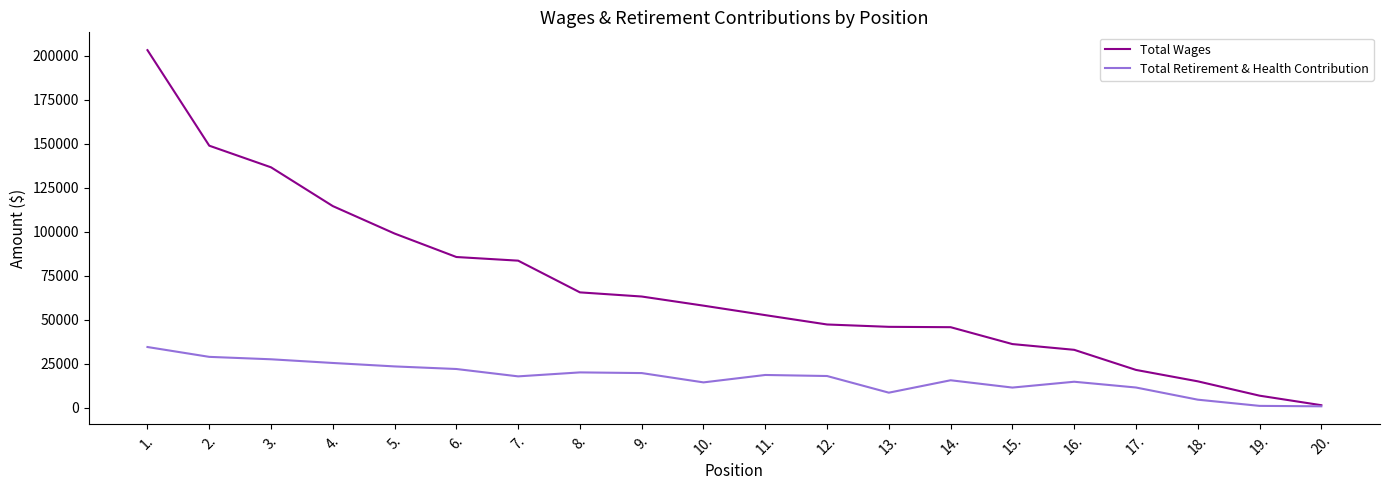

Count the number of data series in this chart.

2